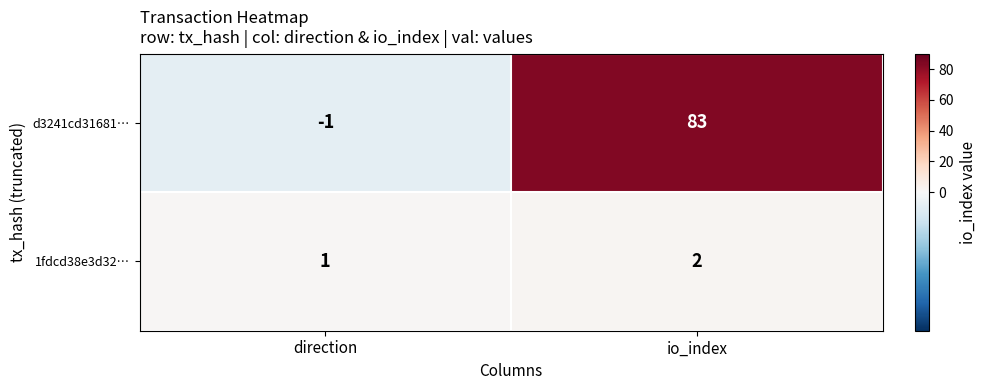

What is the difference between the highest and lowest values at direction?

2